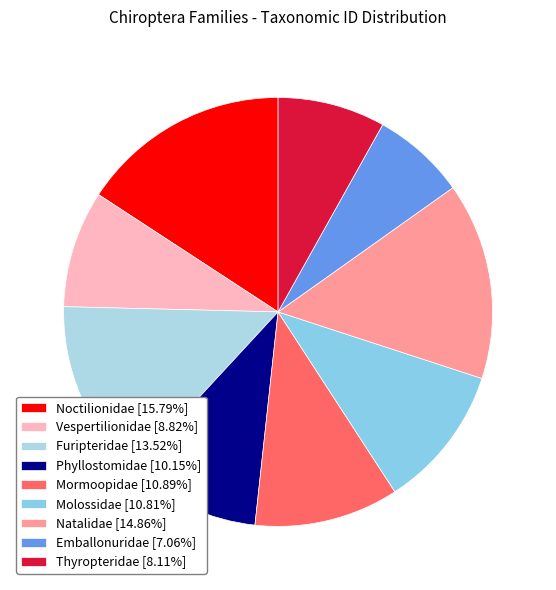

To the nearest percent, what percentage of the pie is Vespertilionidae?

9%